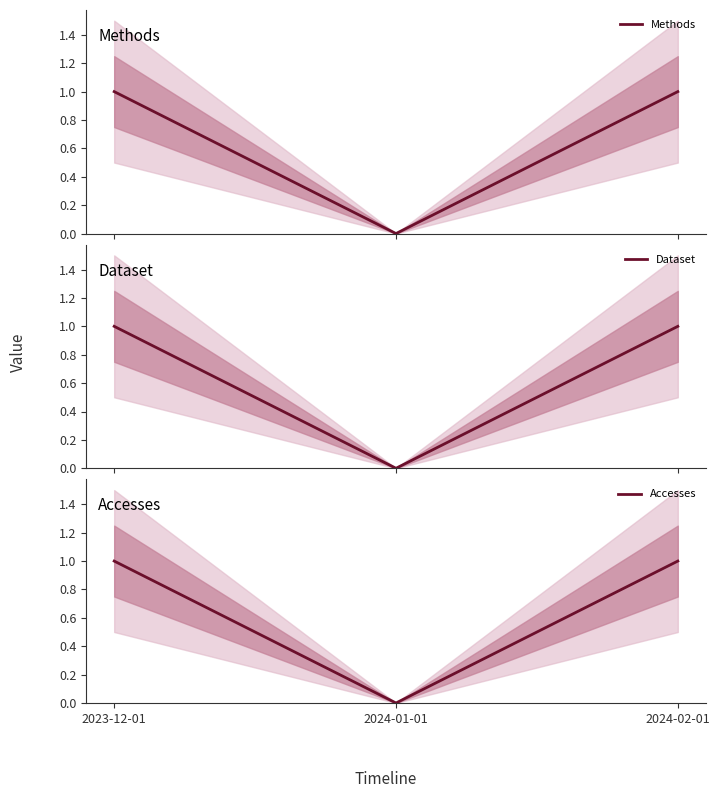

Which series has the largest total across all categories?

Methods